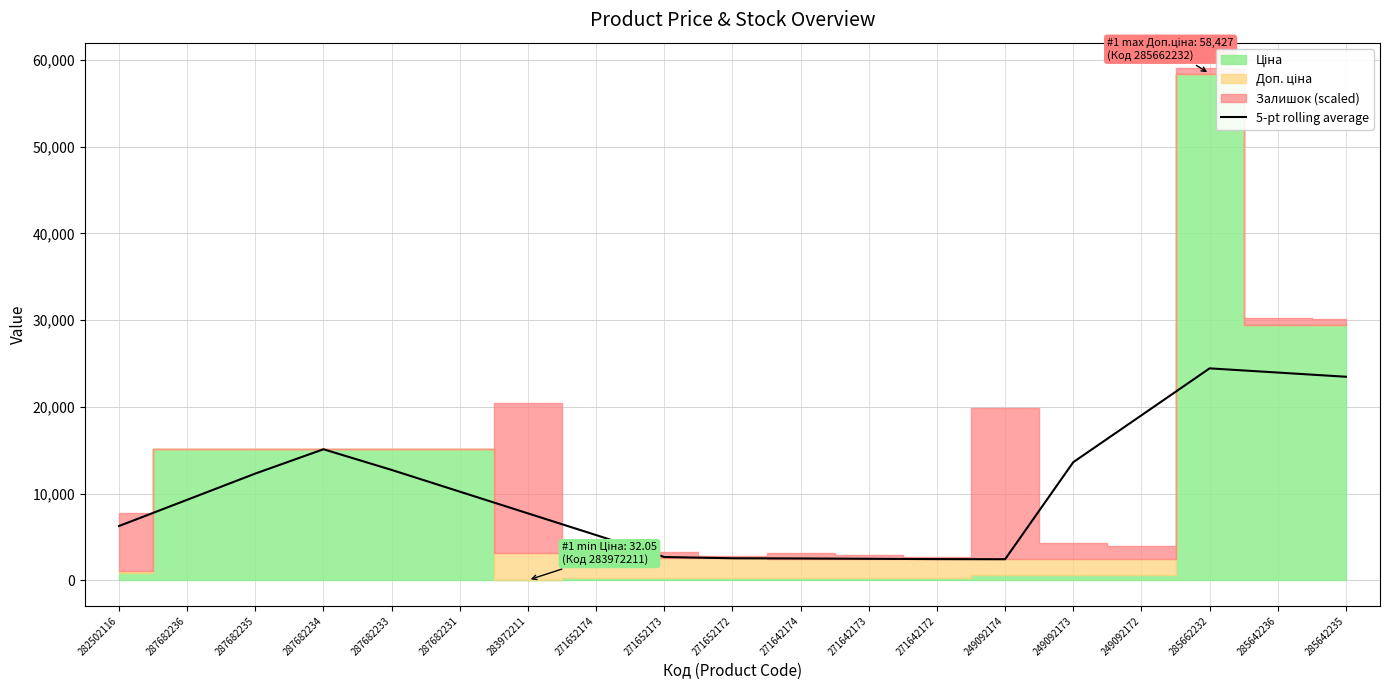

At which category does the data reach its first local peak?

287682234